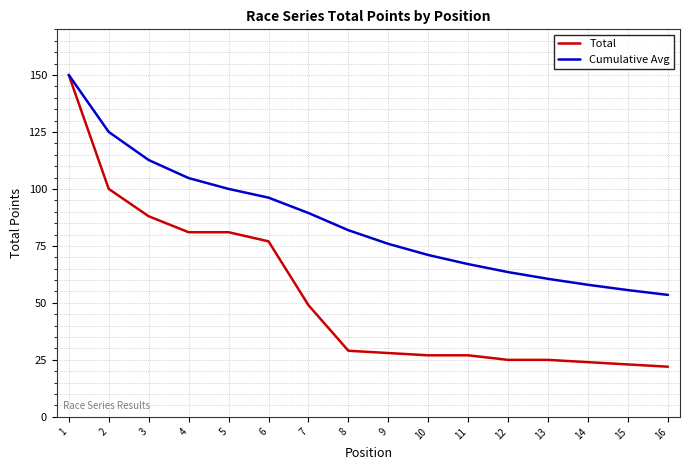

At which label is Cumulative Avg closest to 101?

5